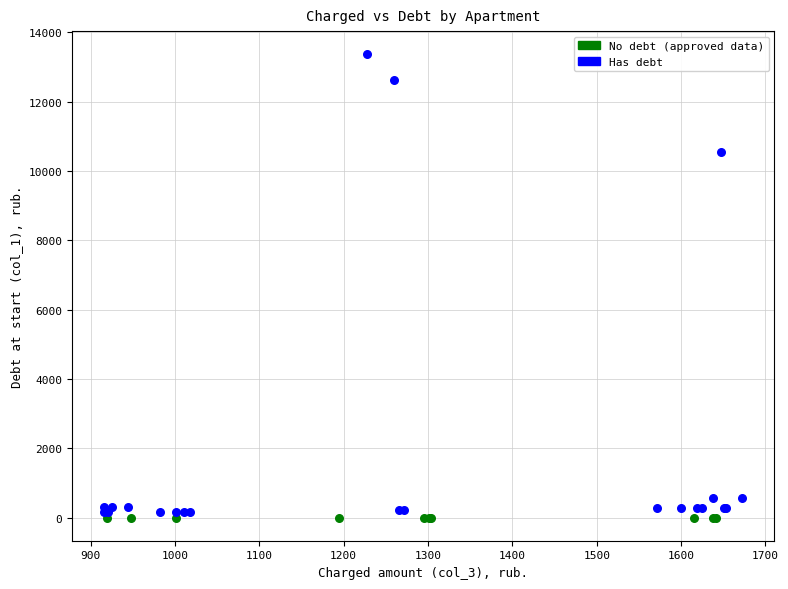

Which series contains the lowest Y value?

No debt (approved data)